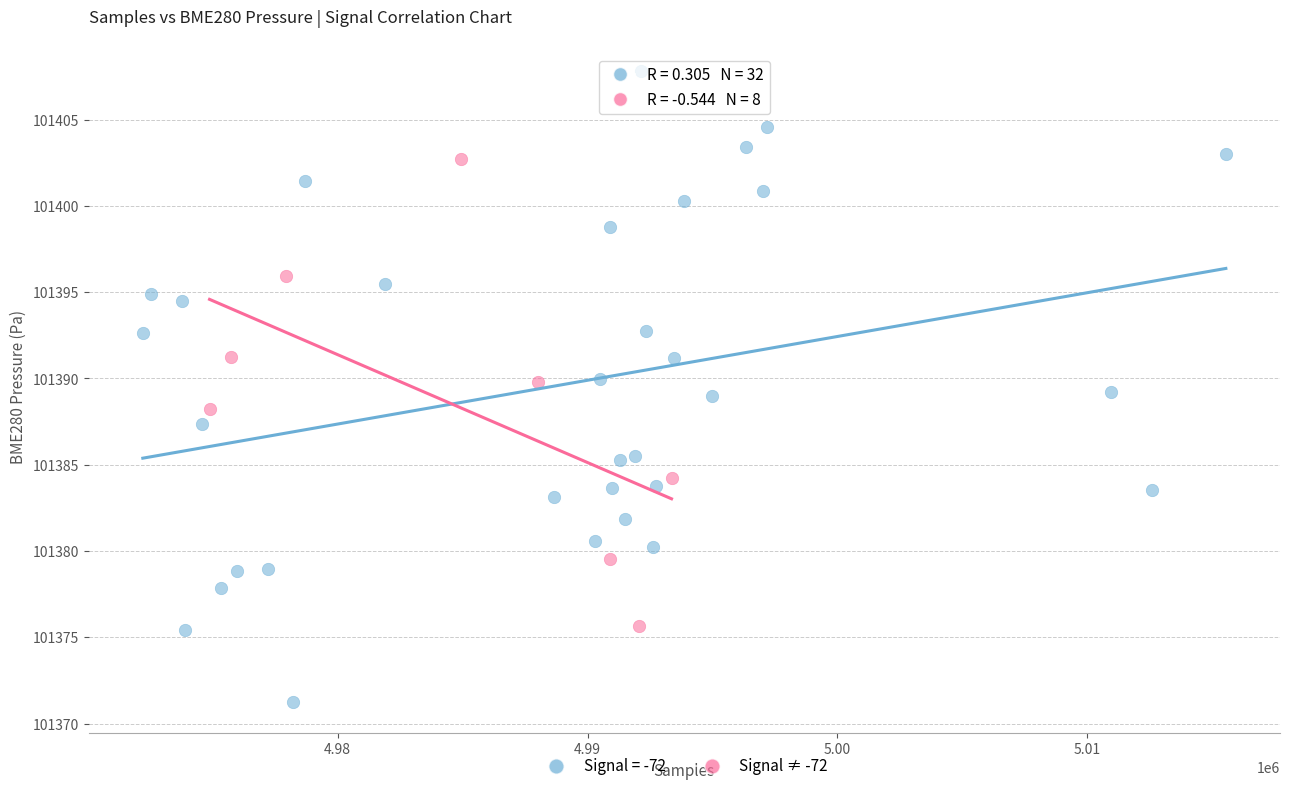

Which series reaches the minimum Y coordinate?

Signal = -72